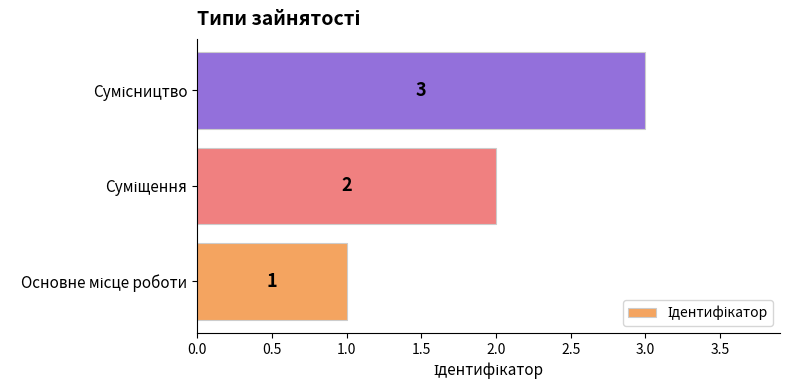

What is the maximum value shown in the chart?

3